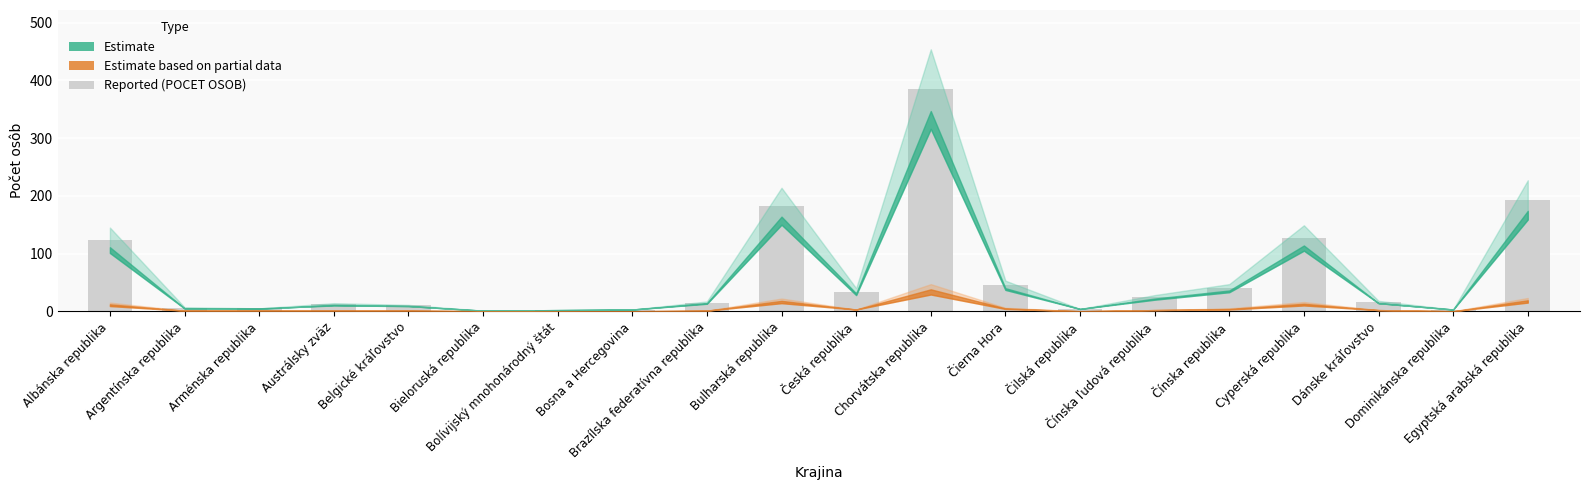

What is the maximum value shown in the chart?

385